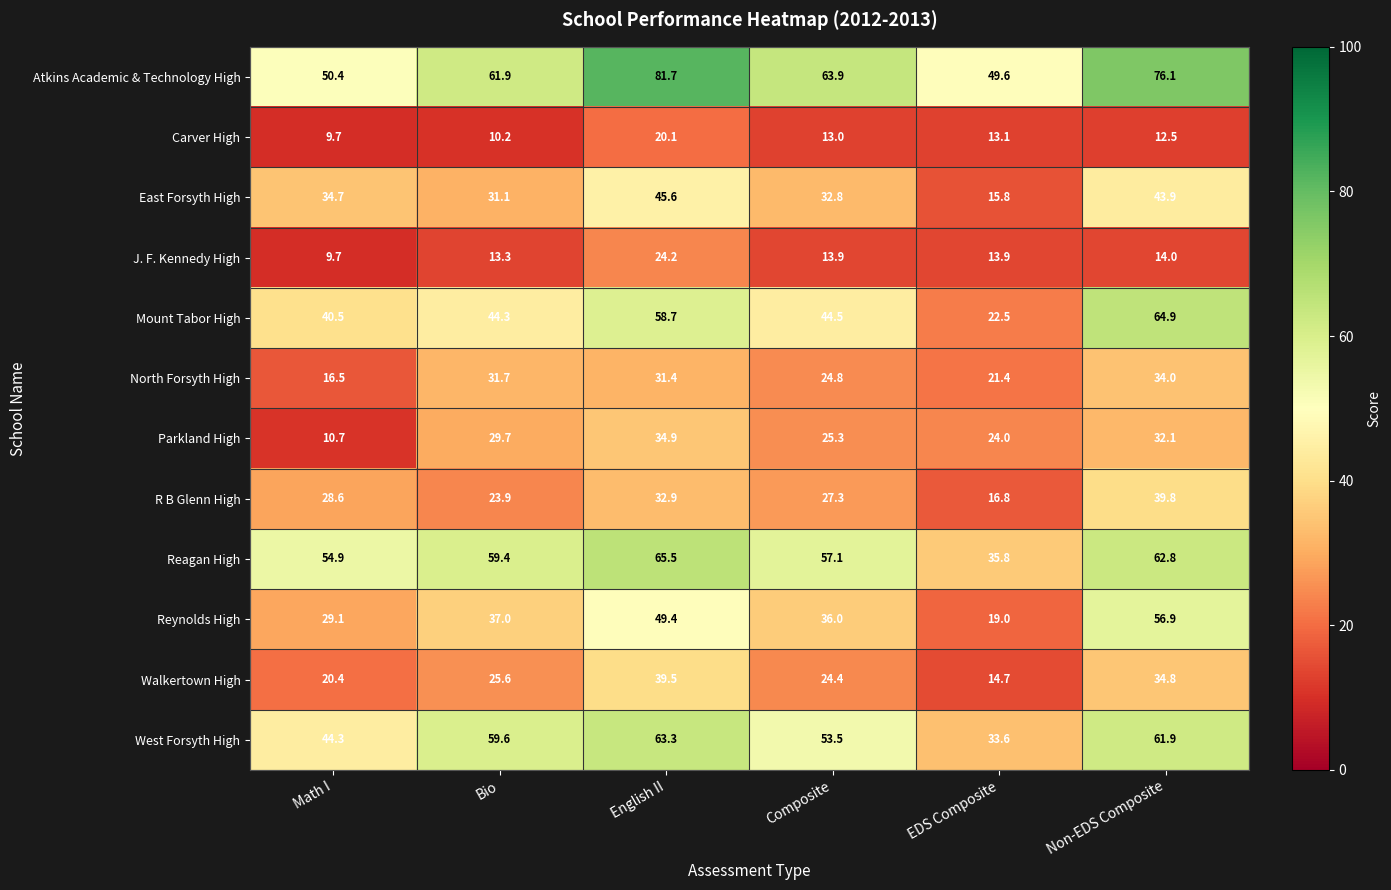

What is the smallest value displayed?

9.7